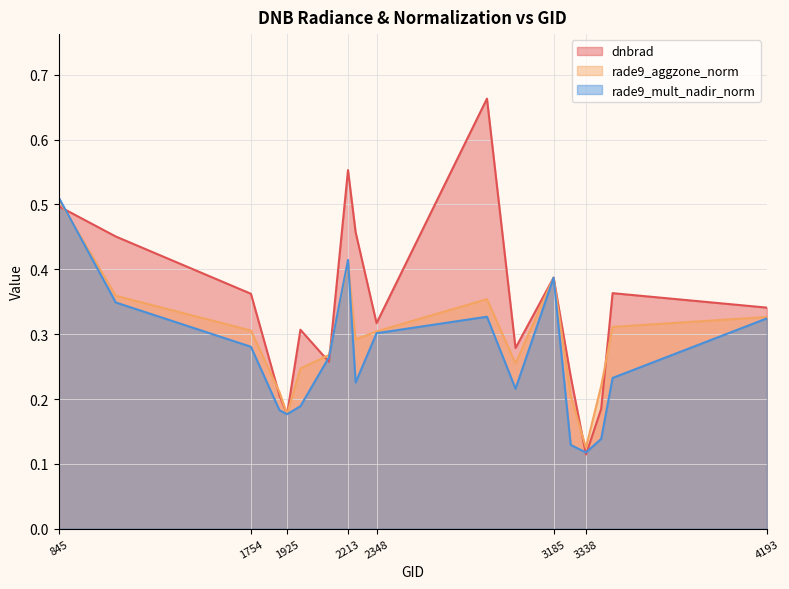

Between which two adjacent categories do dnbrad and rade9_mult_nadir_norm first intersect?

845 and 1115